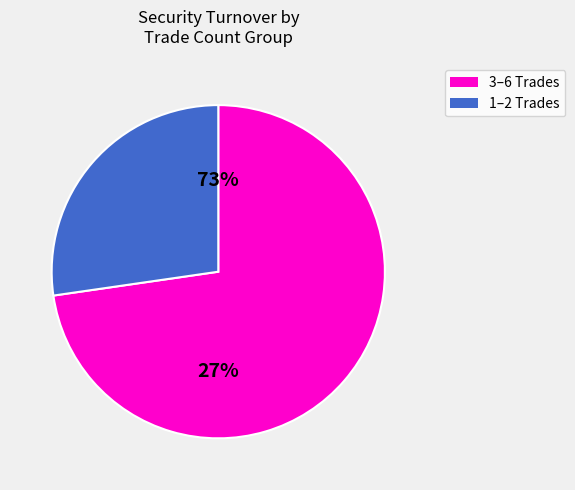

Does 3 represent more than half of the total?

No